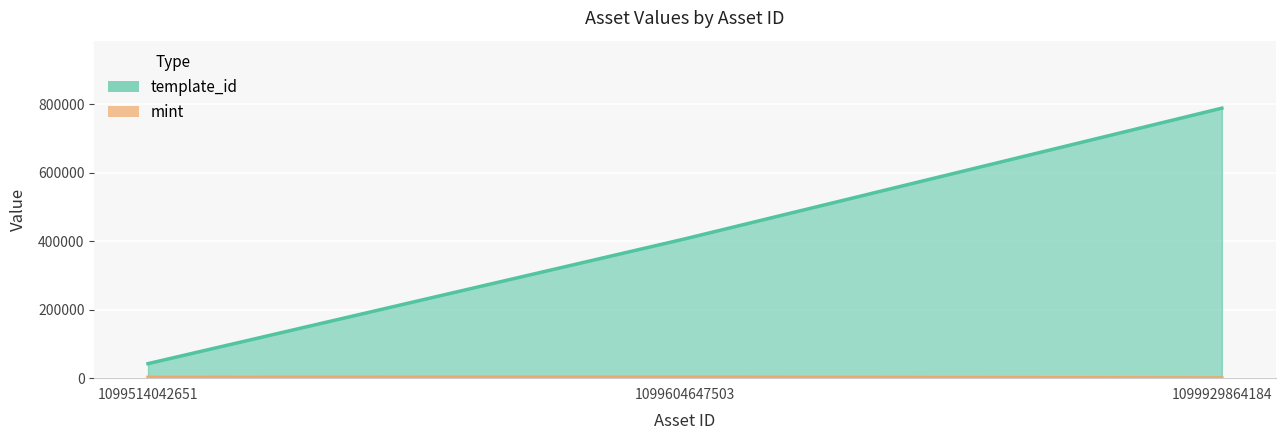

What are all the series names shown in the legend?

template_id, mint